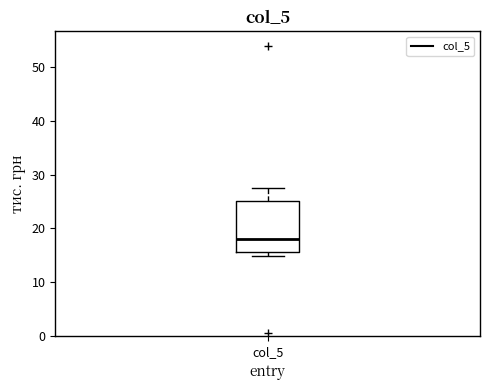

Read this box plot against the y-axis: the position of the median line, the range covered by the box, and the ends of both whiskers. The values are not printed on the chart, so give them approximately, as read against the axis.

median 18, box 16 to 25, whiskers 15 to 28